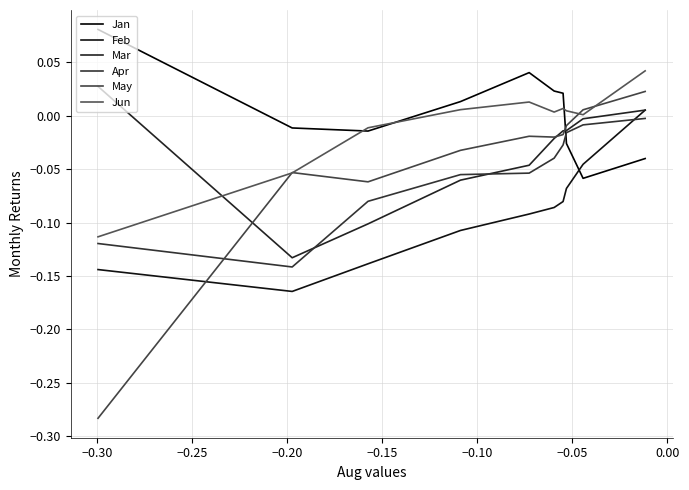

Which series has the largest total across all categories?

Jan